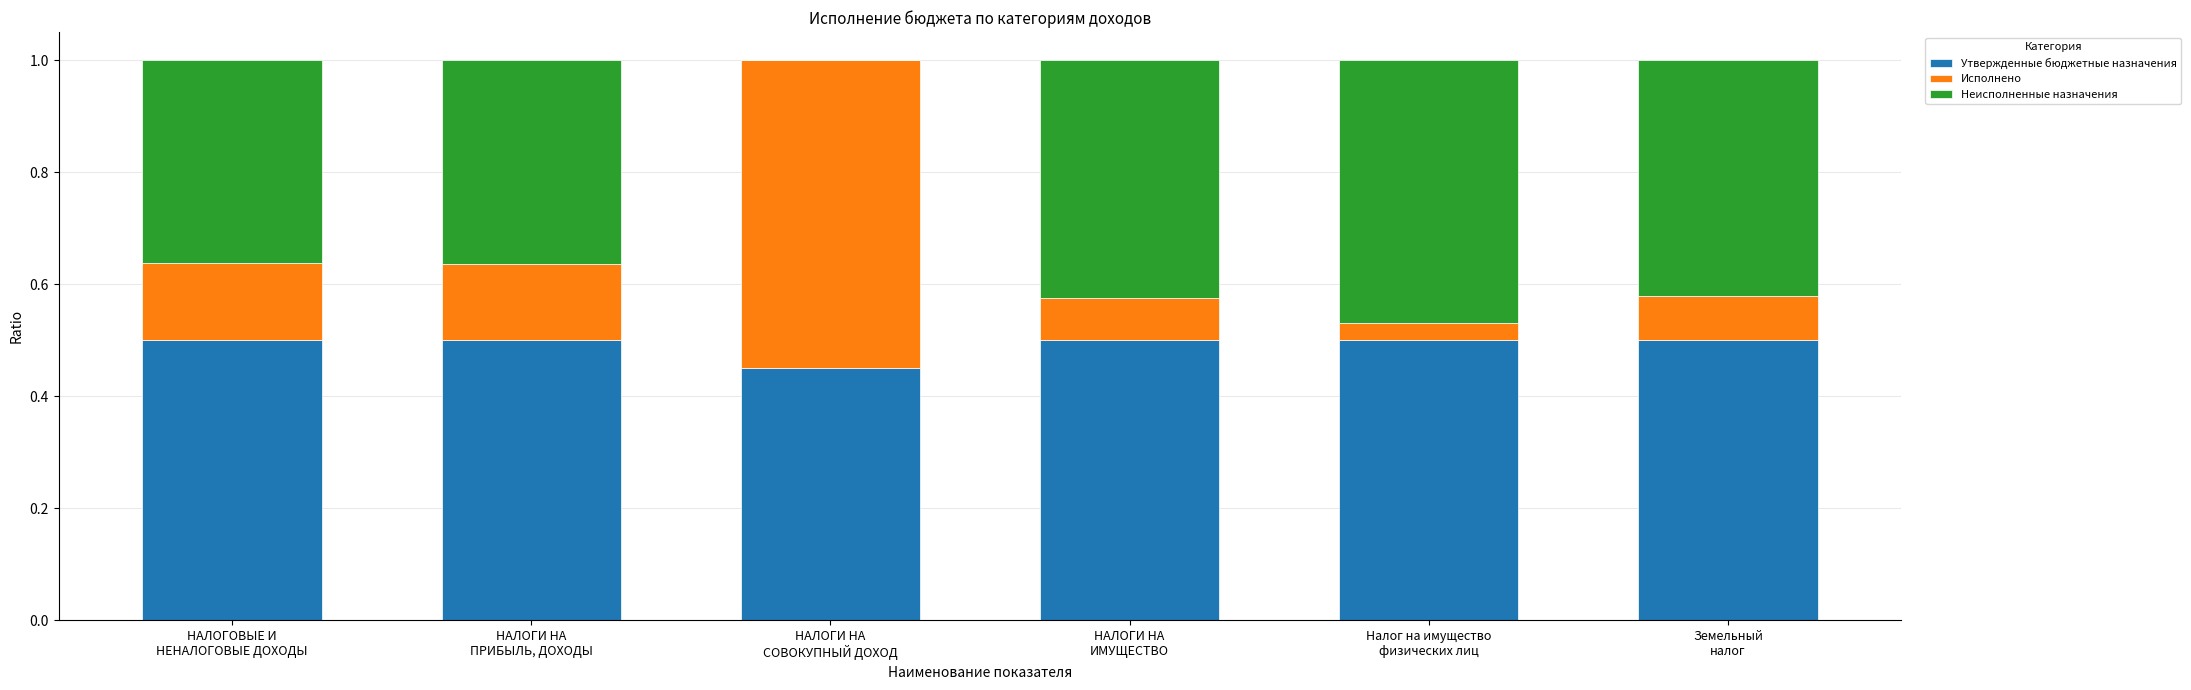

What is the sum of all Утвержденные бюджетные назначения values?

3.0